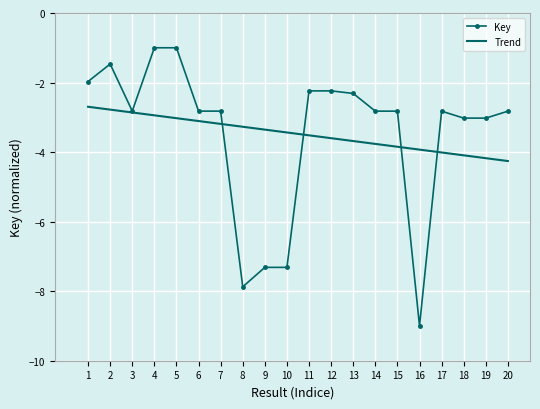

Which series ends up on top after the final intersection of Key and Trend?

Key